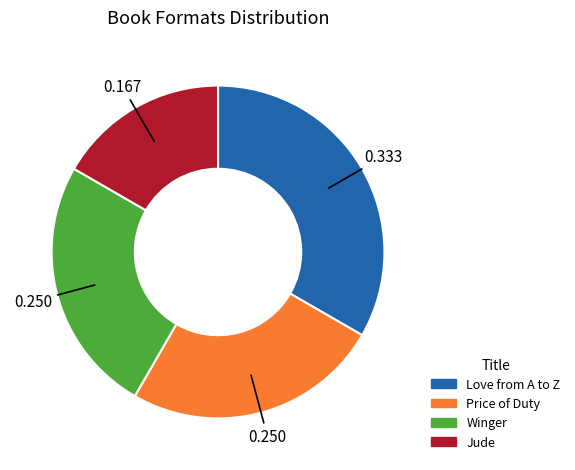

The Price of Duty slice represents 25% of the pie. True or false?

True